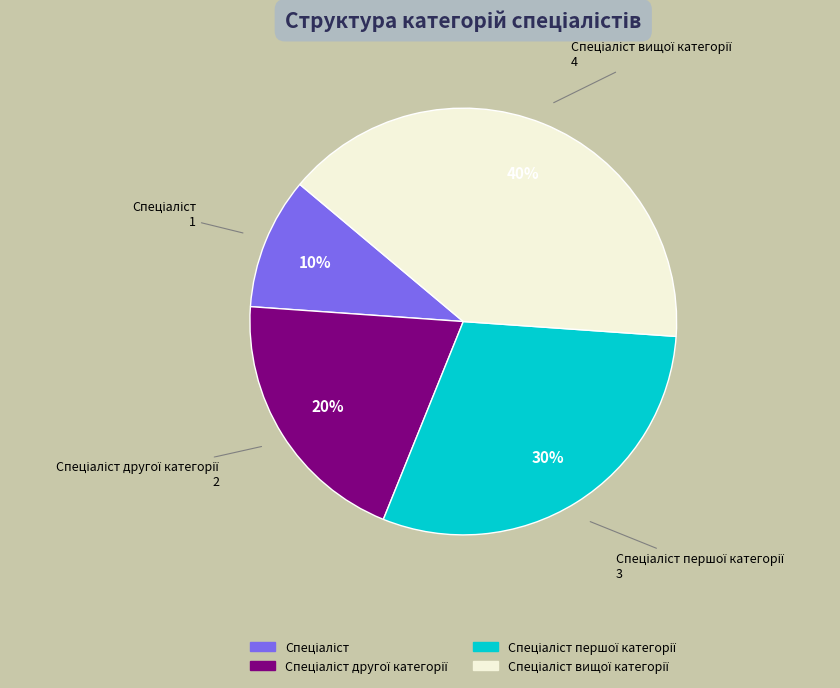

To the nearest percent, what is the difference between the largest and smallest slice percentages?

30%